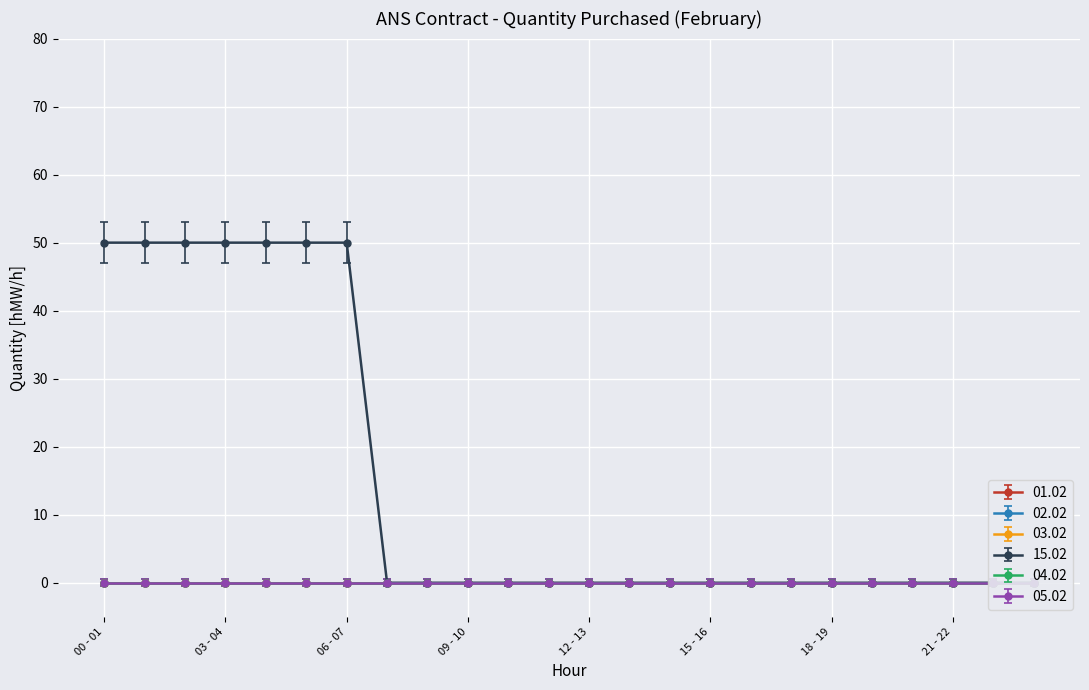

How many lines are shown in the chart?

6